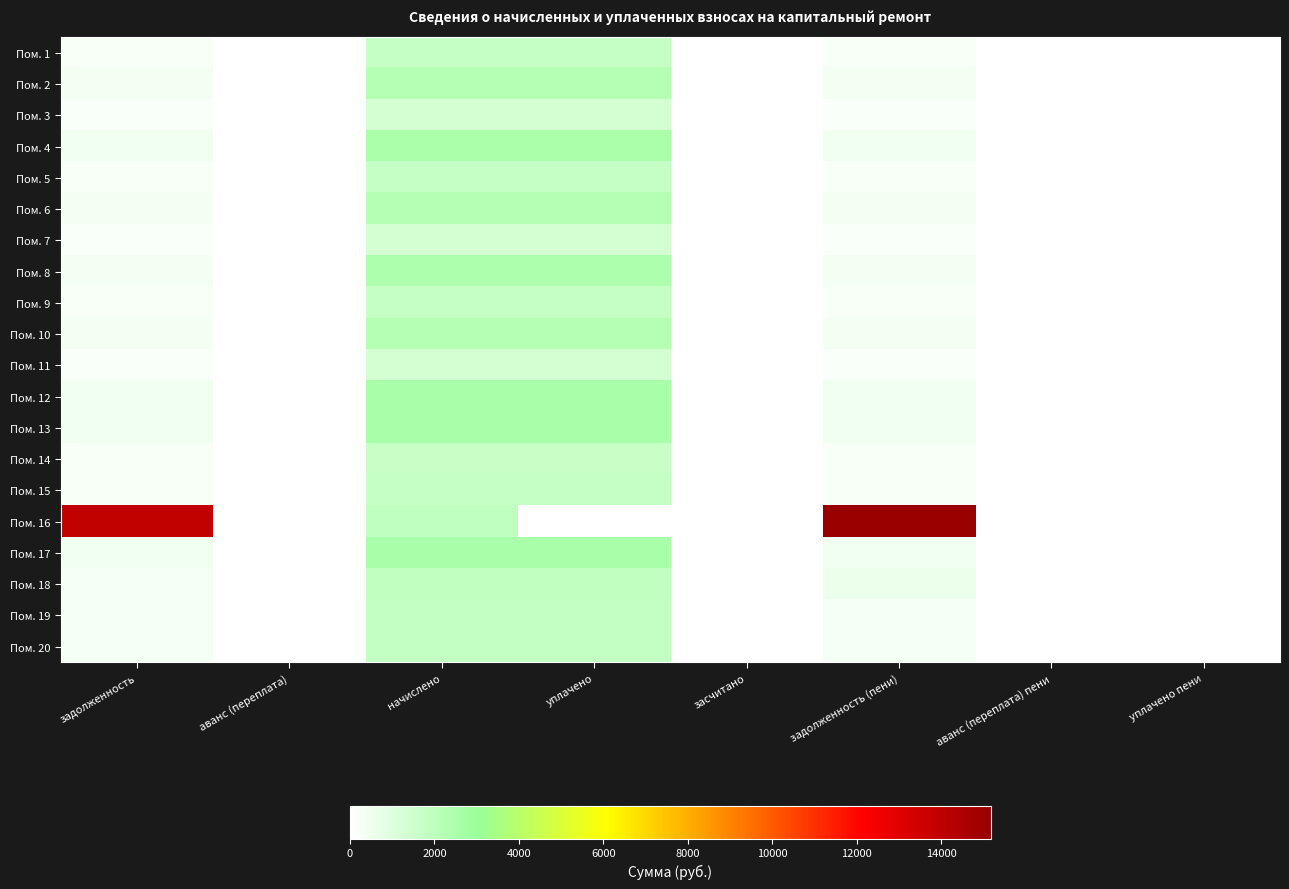

Count the number of data series in this chart.

20